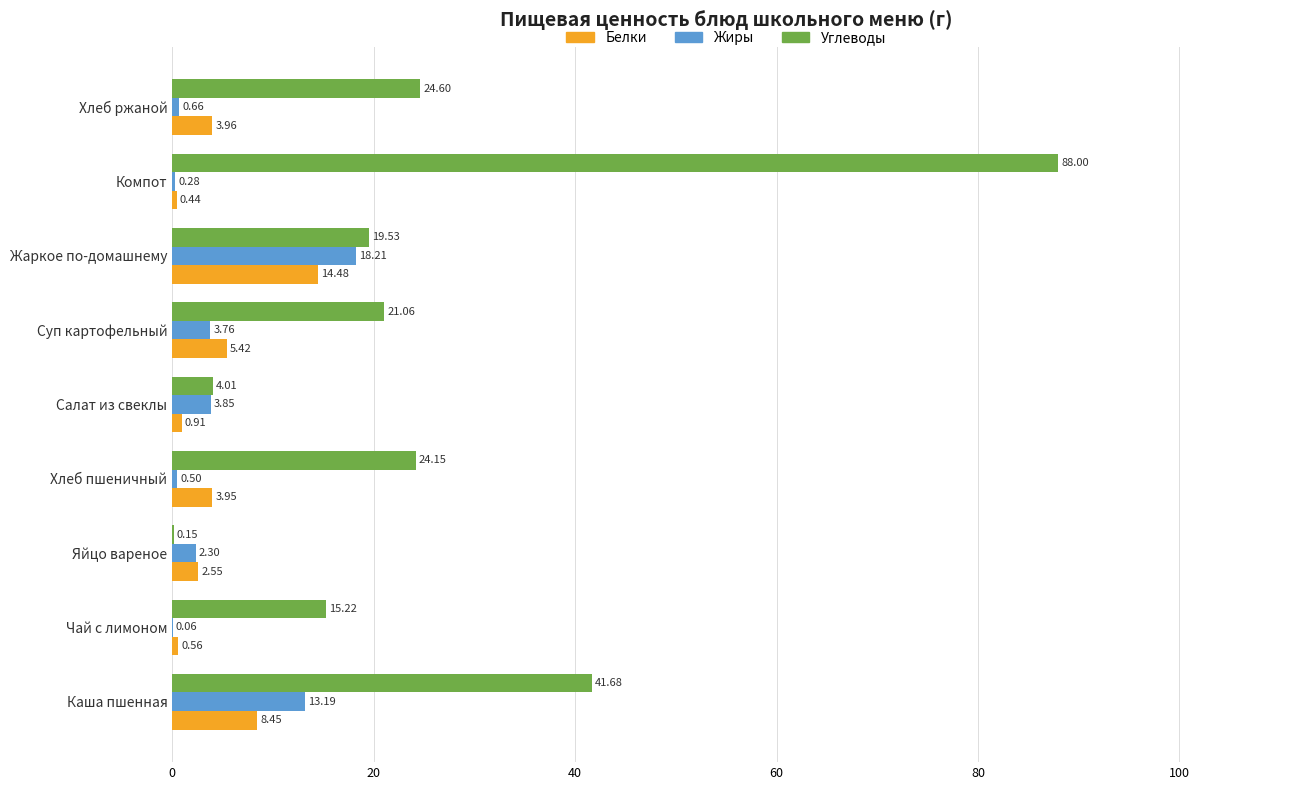

What is the sum of the Белки values at Салат из свеклы and Чай с лимоном?

1.5